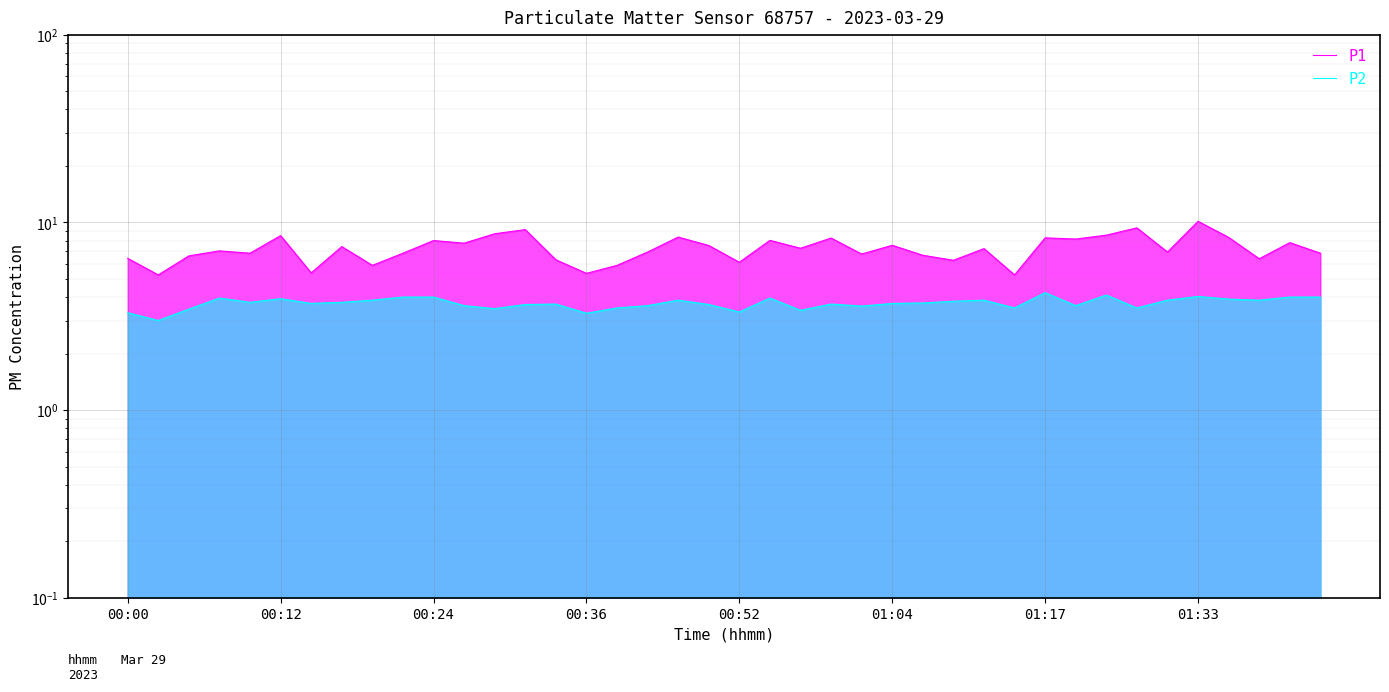

Is the value of P1 at 38 greater than the value of P2 at 25?

Yes